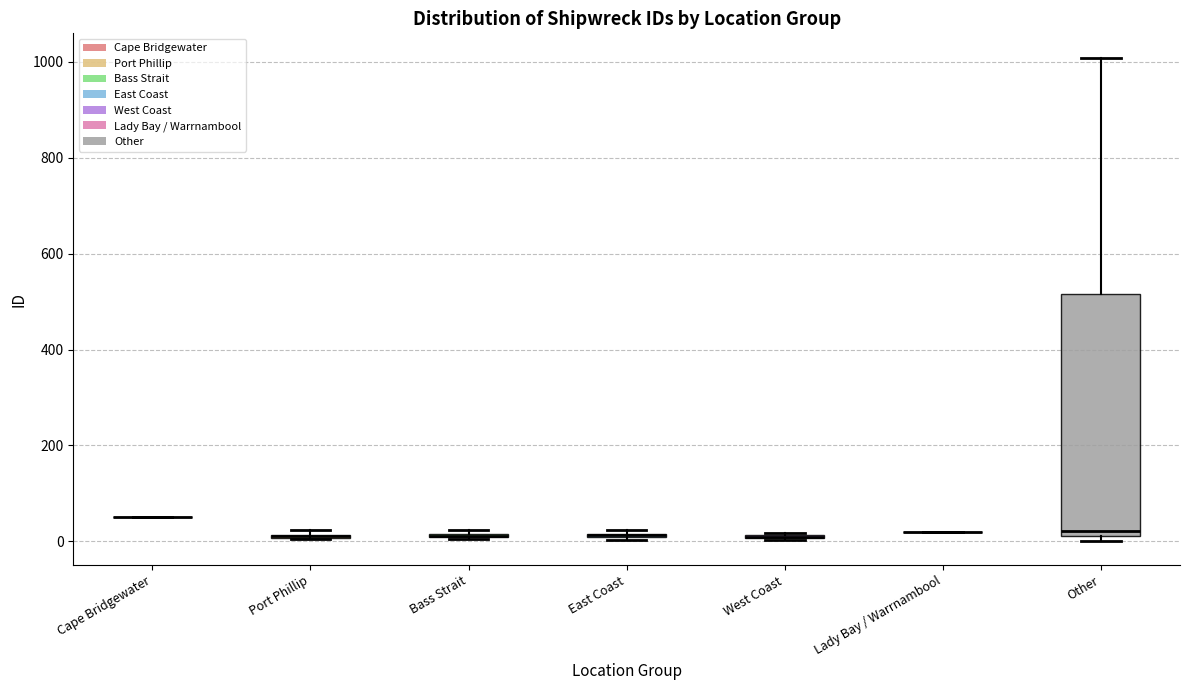

Which box is the tallest, from its lower edge to its upper edge?

Other